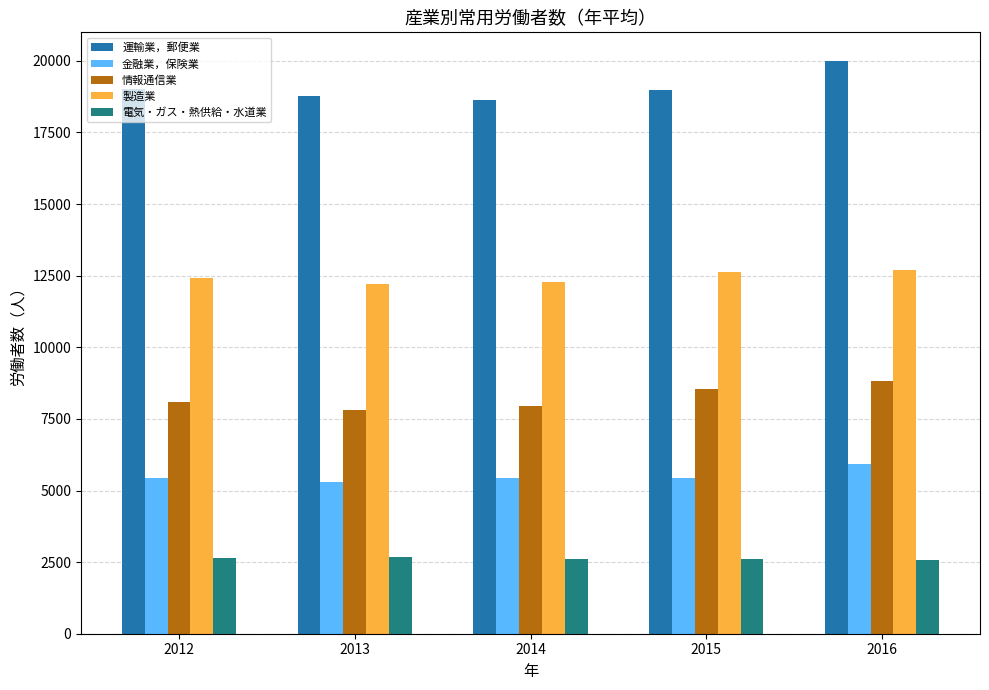

What is the difference between the maximum and minimum values in the 製造業 series?

483